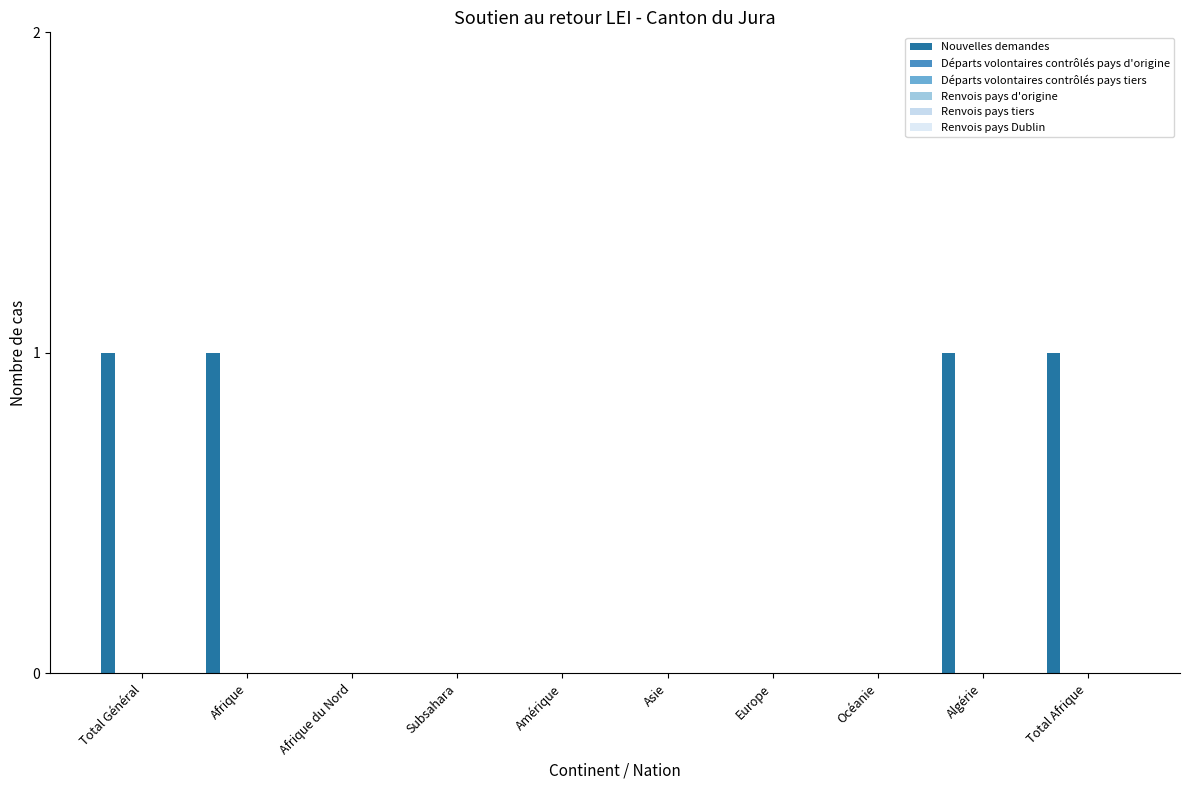

How many series are shown in this chart?

1